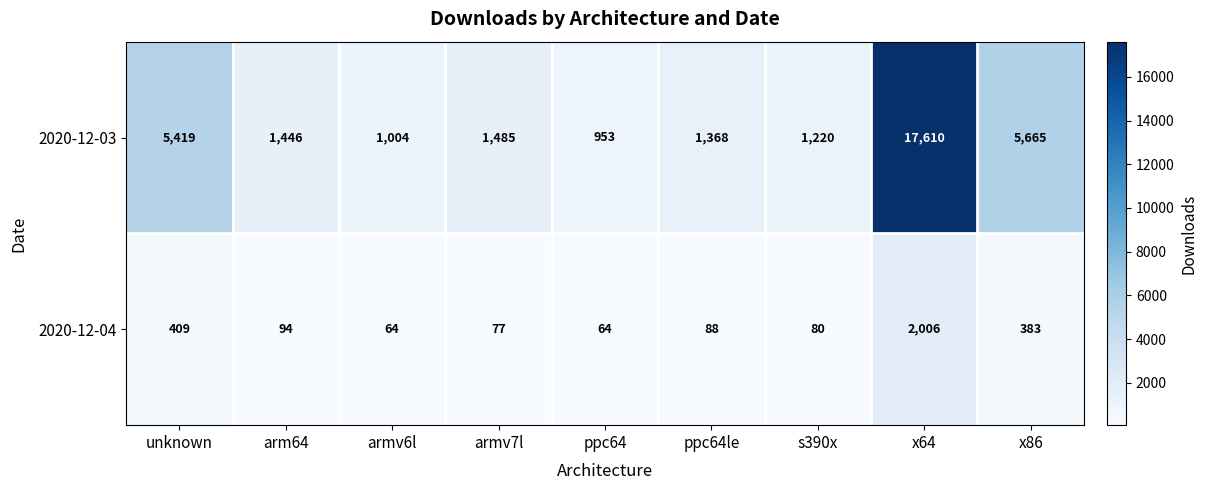

Rank the series at unknown from highest to lowest value.

2020-12-03, 2020-12-04